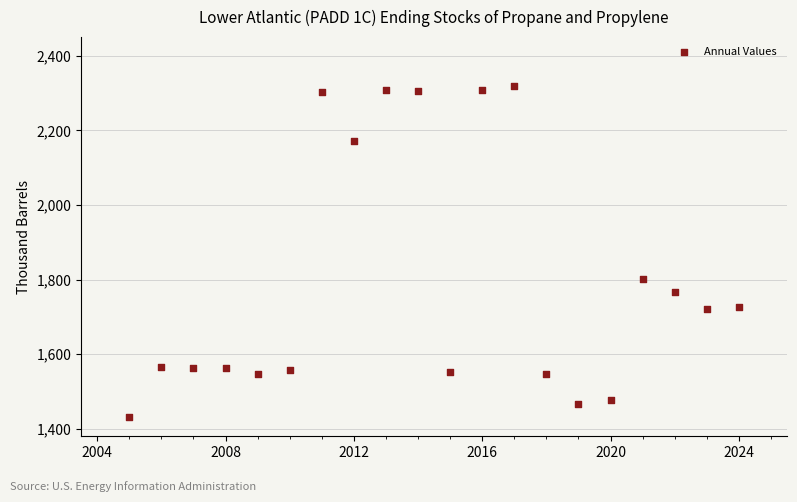

What is the range of X values (max minus min)?

19.0